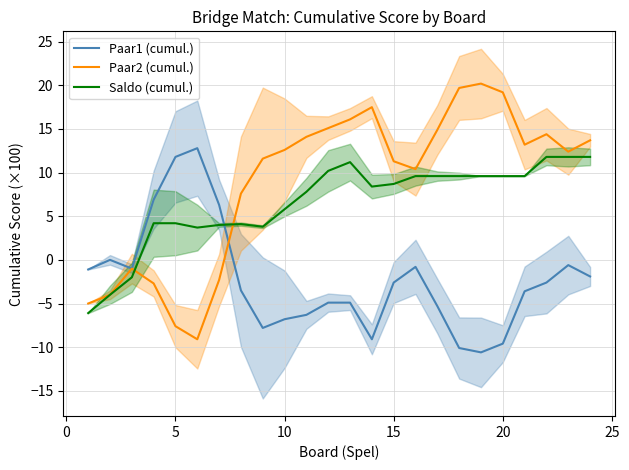

What is the difference between the maximum and minimum values in the Paar2 (cumul.) series?

29.3